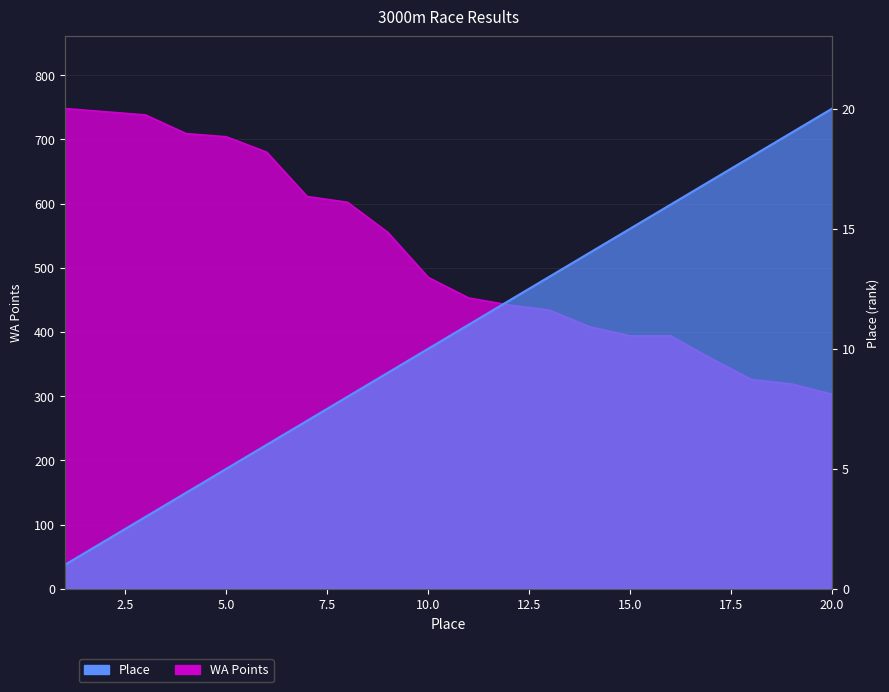

List the series in order of their overall mean, highest first.

WA, Place